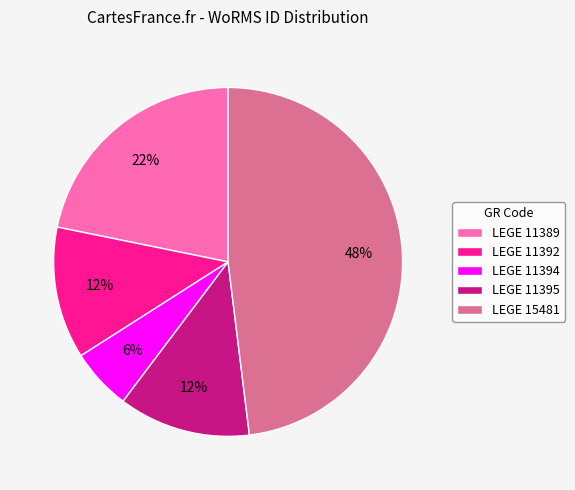

Do LEGE 11389 and LEGE 15481 together represent more than half of the pie?

Yes